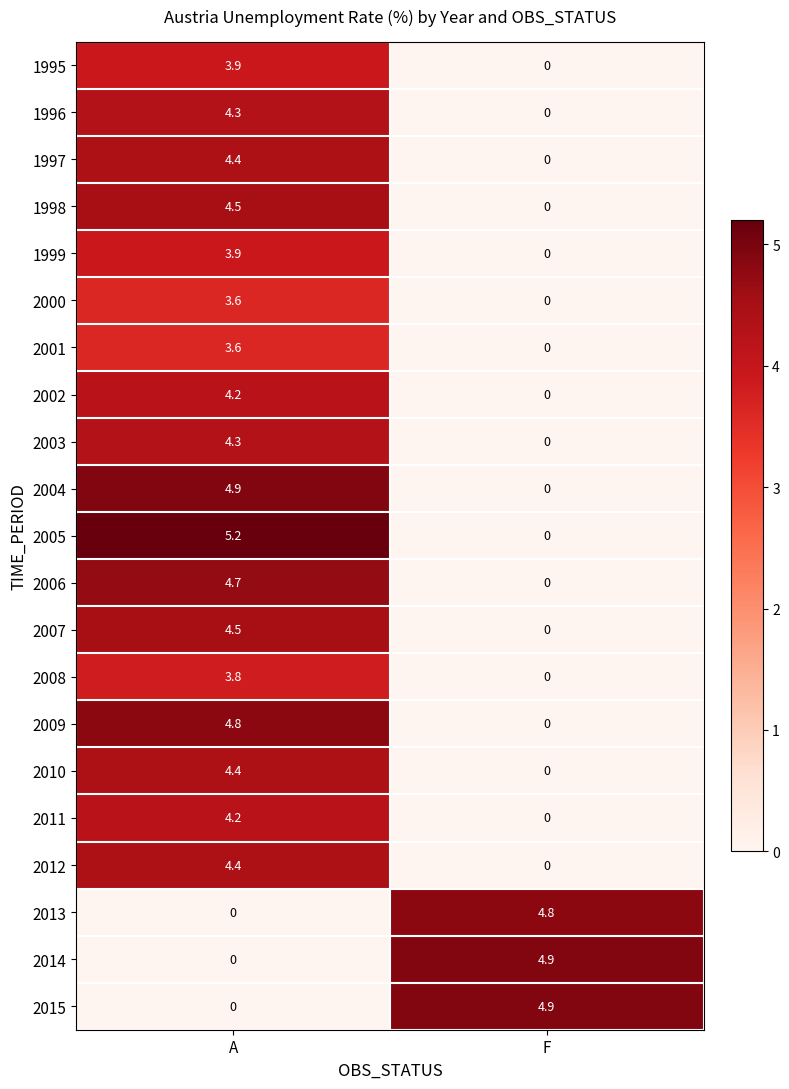

Rank the categories by 2006 value from lowest to highest.

F, A